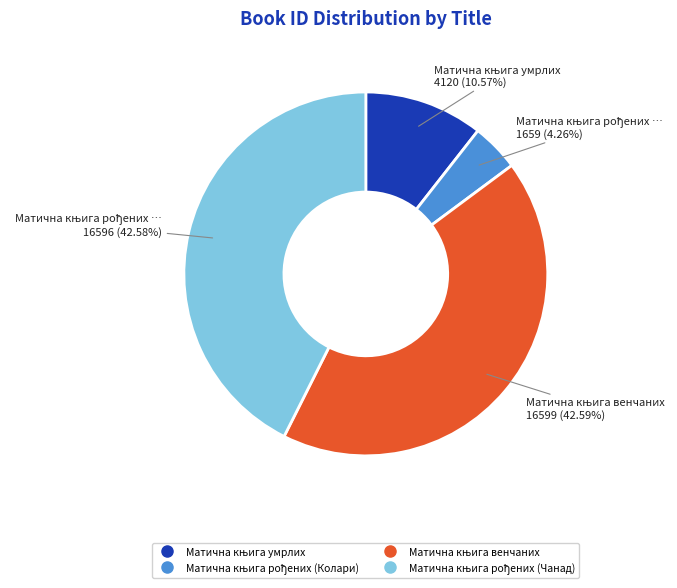

Is there any slice that represents more than half of the pie?

No